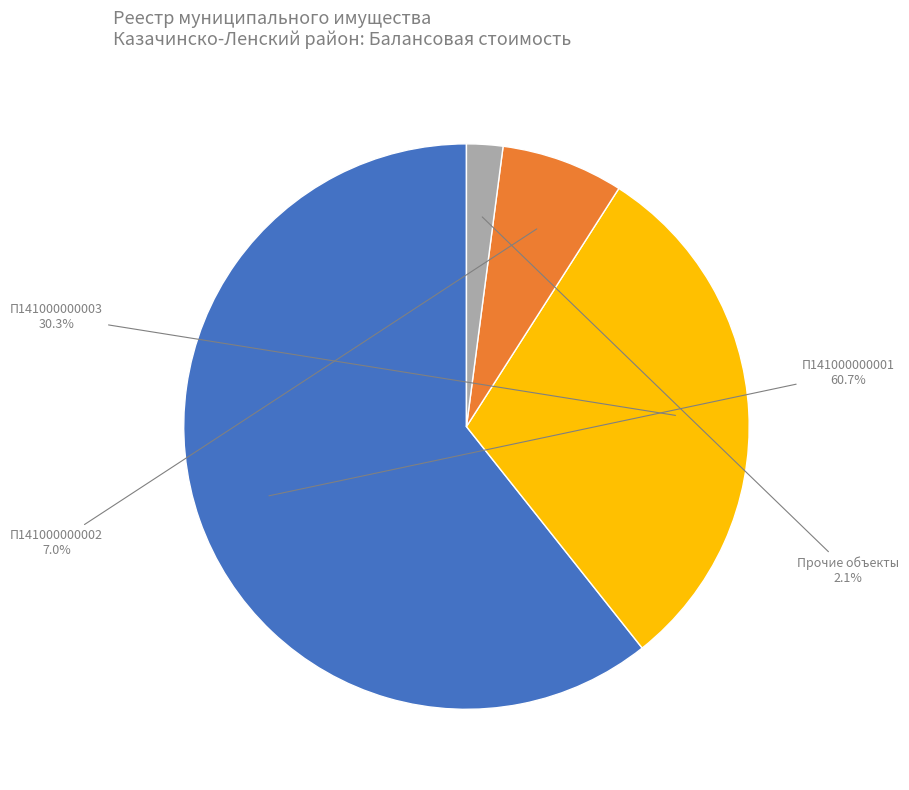

Is there any slice that represents more than half of the pie?

Yes